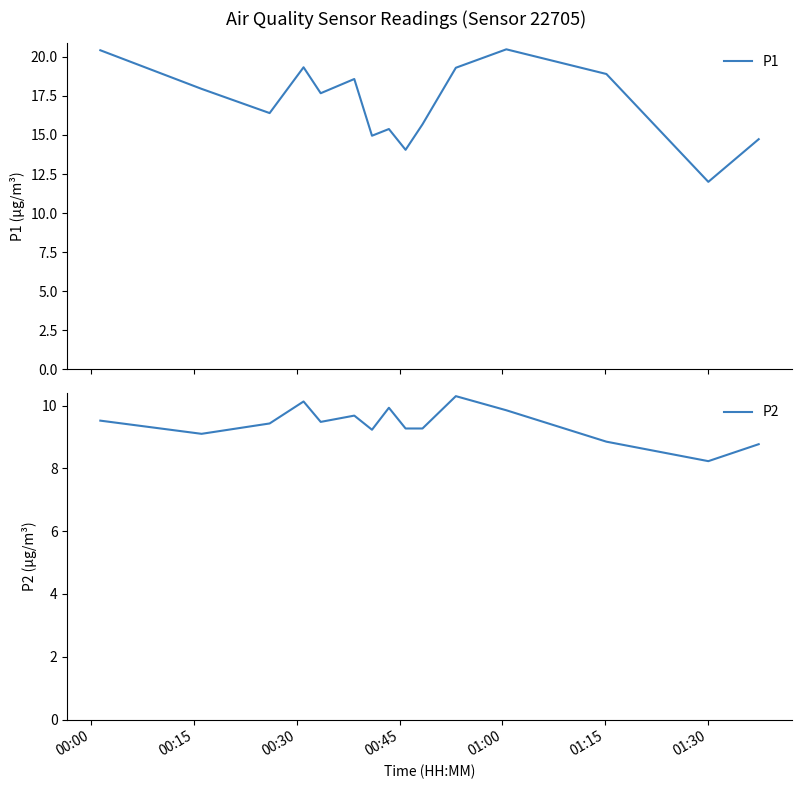

What is the maximum value for P1?

20.5